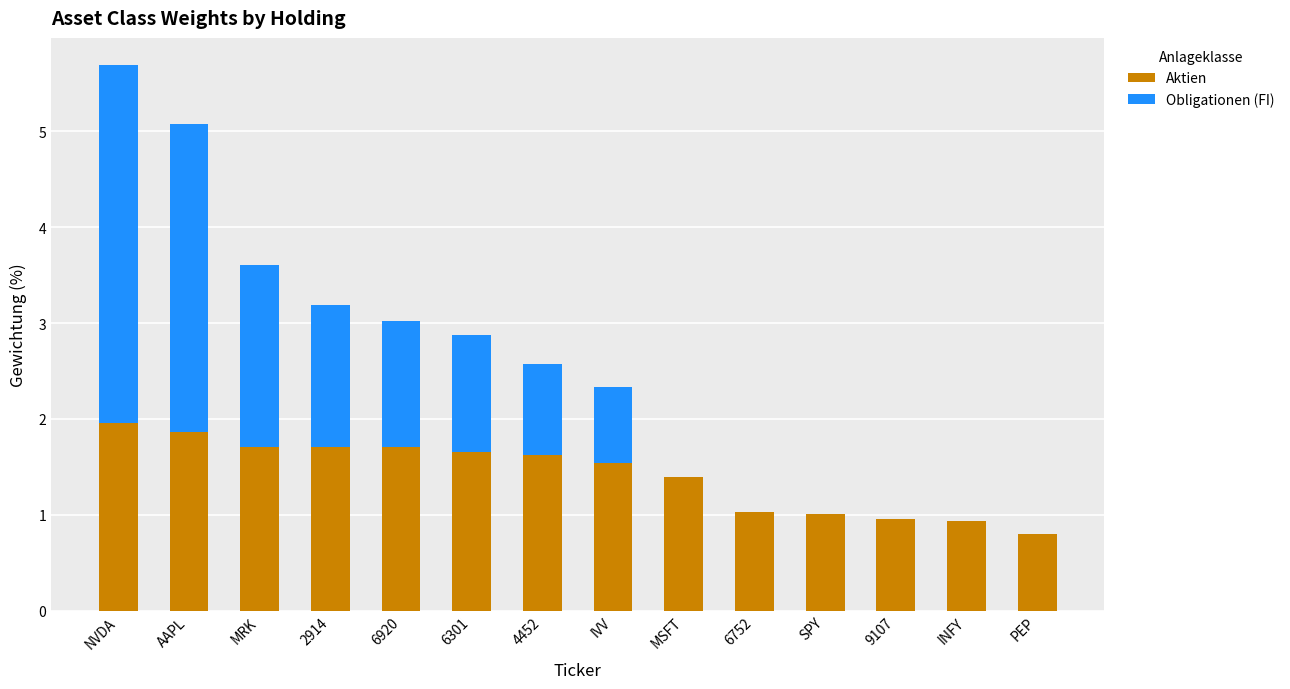

The value of Aktien at SPY is 1.0. True or false?

True